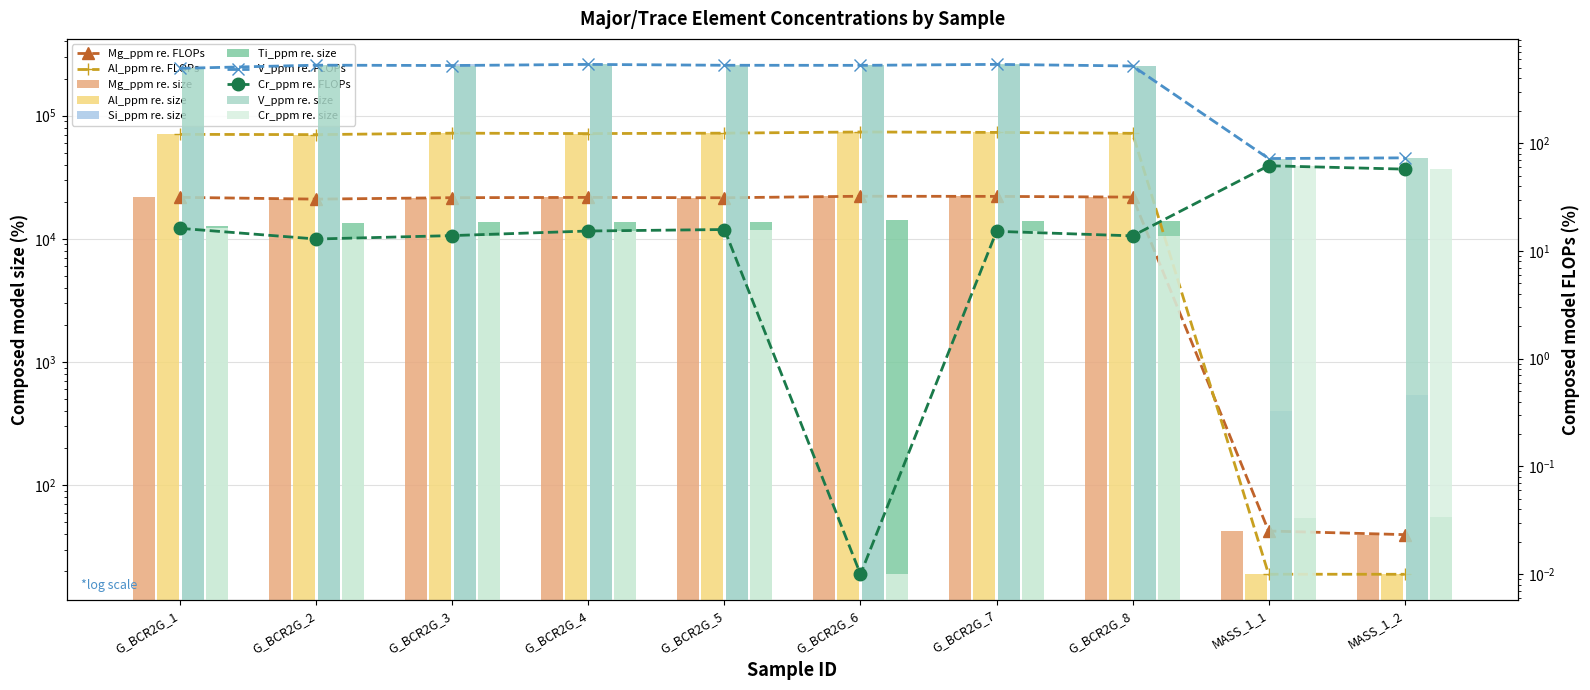

What is the sum of the Ti_ppm values at G_BCR2G_4 and G_BCR2G_5?

27510.0